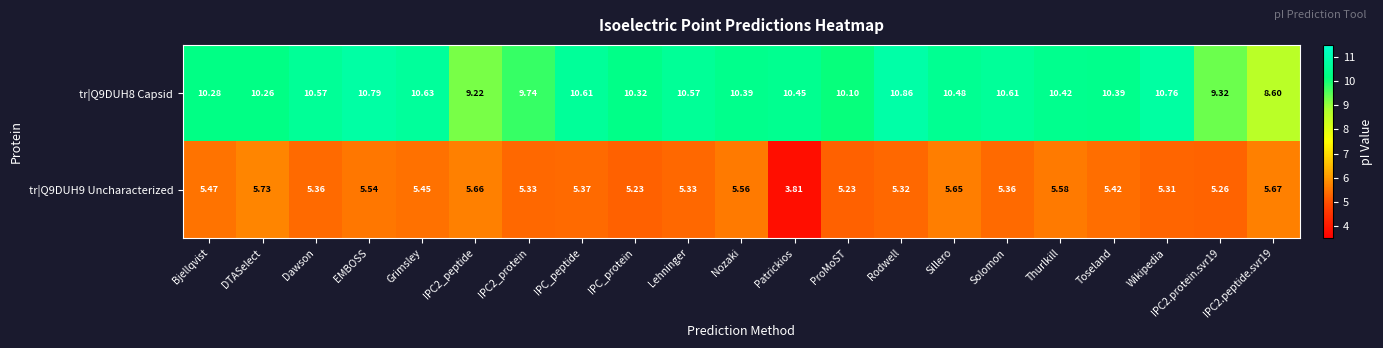

What is the maximum value shown in the chart?

10.9